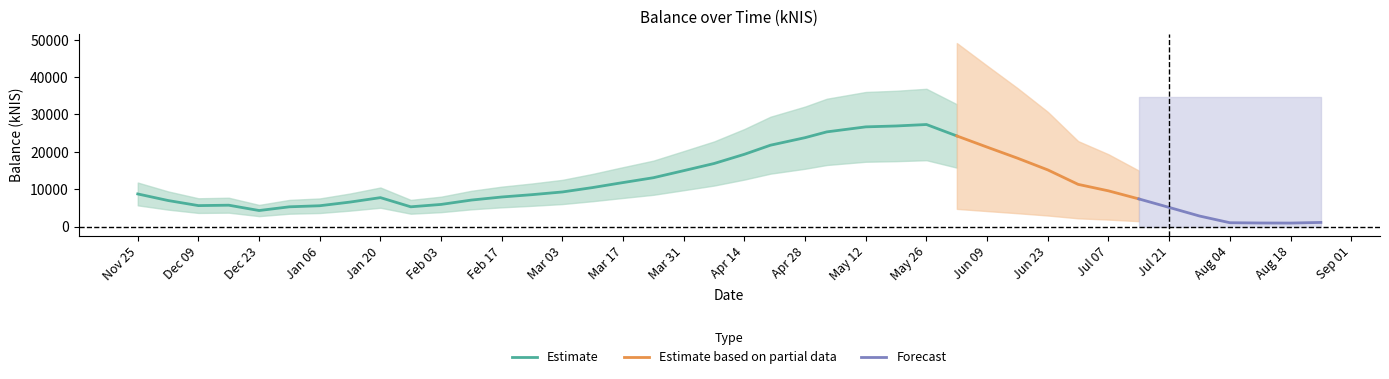

What is the minimum value for Estimate?

4291.8